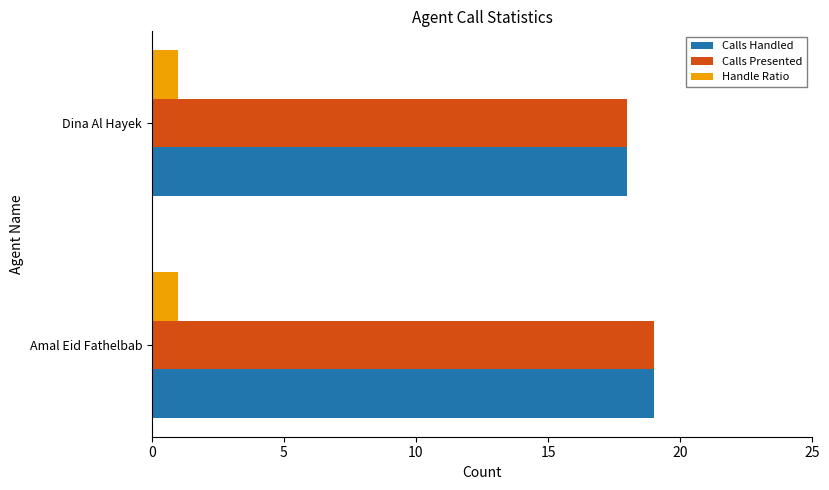

What is the difference between the highest and lowest values at Dina Al Hayek?

17